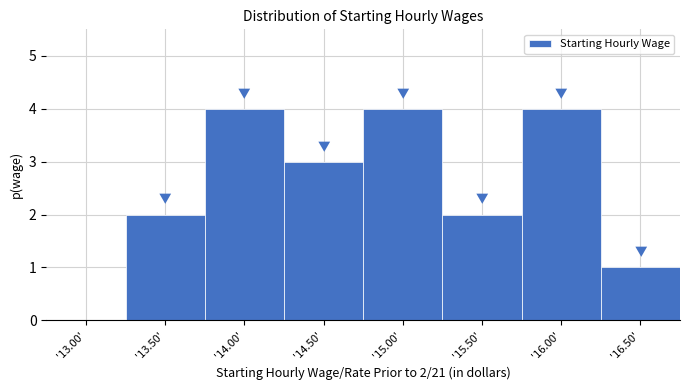

Reading left to right, what are all the values shown in this chart?

'13.00'=0	'13.50'=2	'14.00'=4	'14.50'=3	'15.00'=4	'15.50'=2	'16.00'=4	'16.50'=1